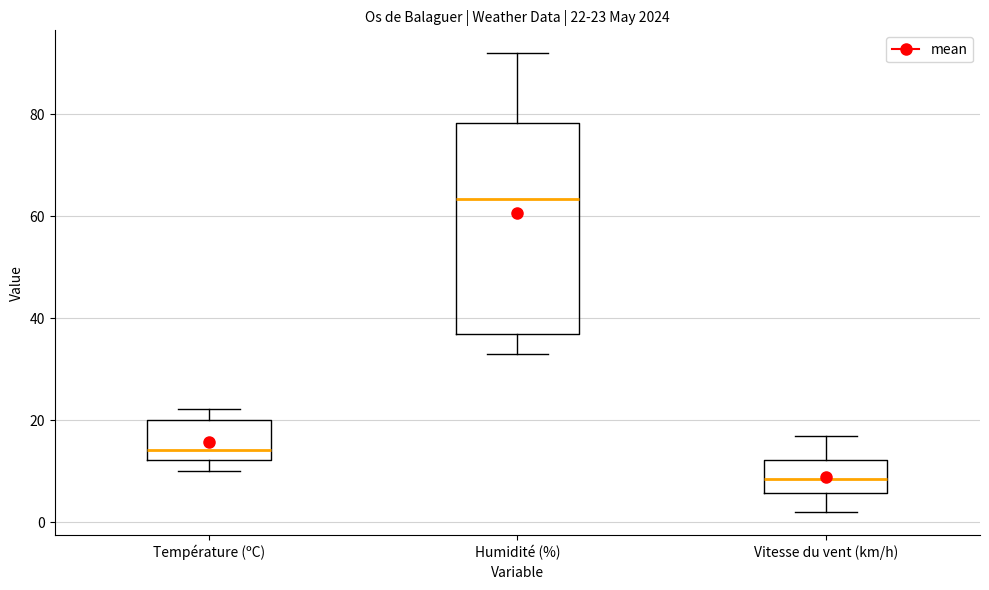

Which box's median line is the lowest?

Vitesse du vent (km/h)